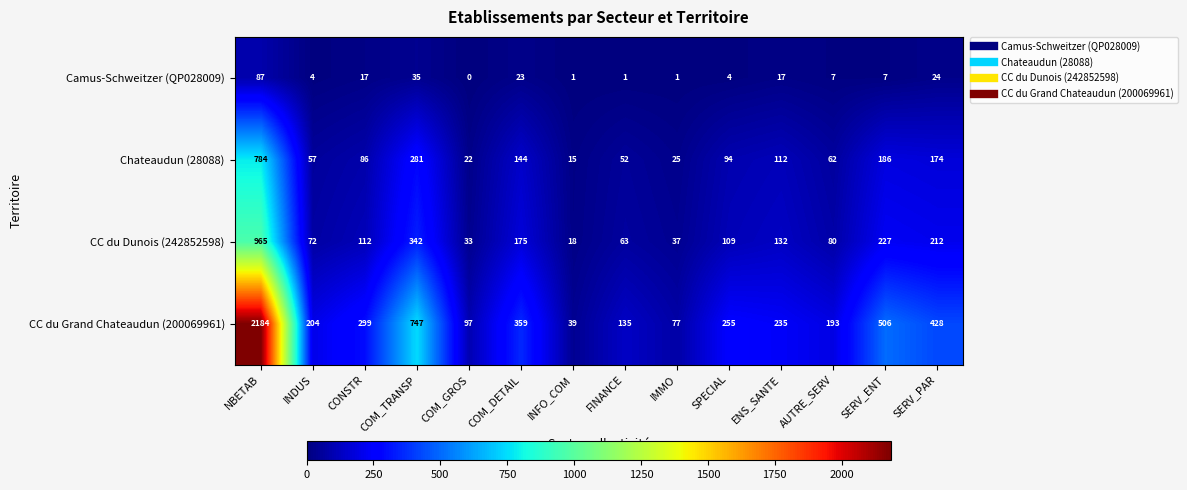

Is it true that Chateaudun (28088) equals 33 at COM_GROS?

False